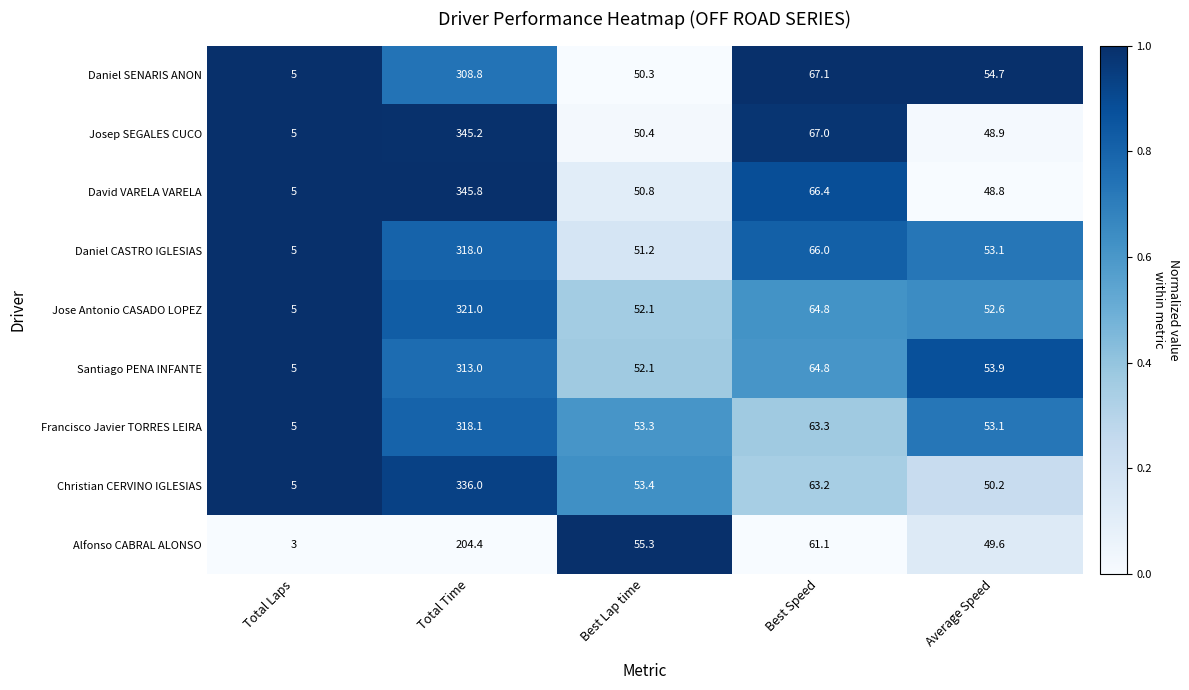

True or false: Daniel SENARIS ANON has a value of 308.8 at Total Time.

True